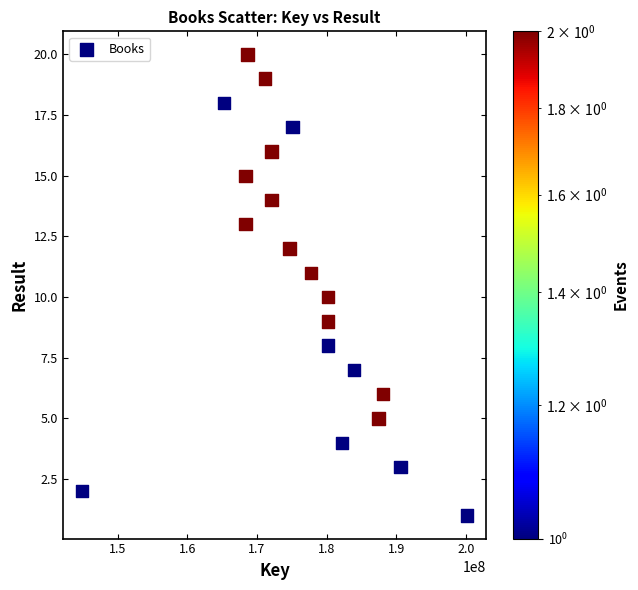

What is the range of X values (max minus min)?

55281161